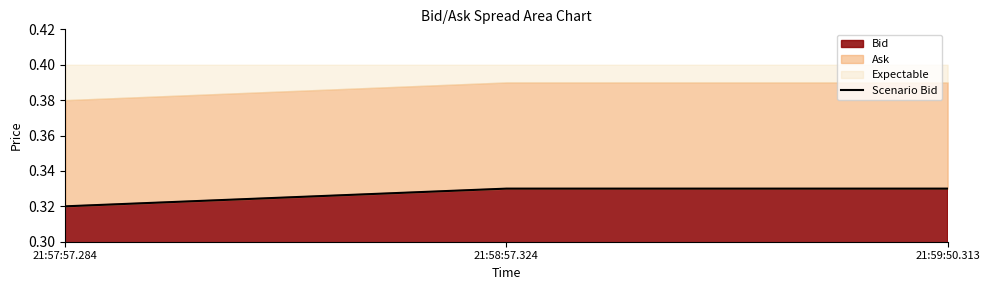

Does the chart have visible grid lines?

No